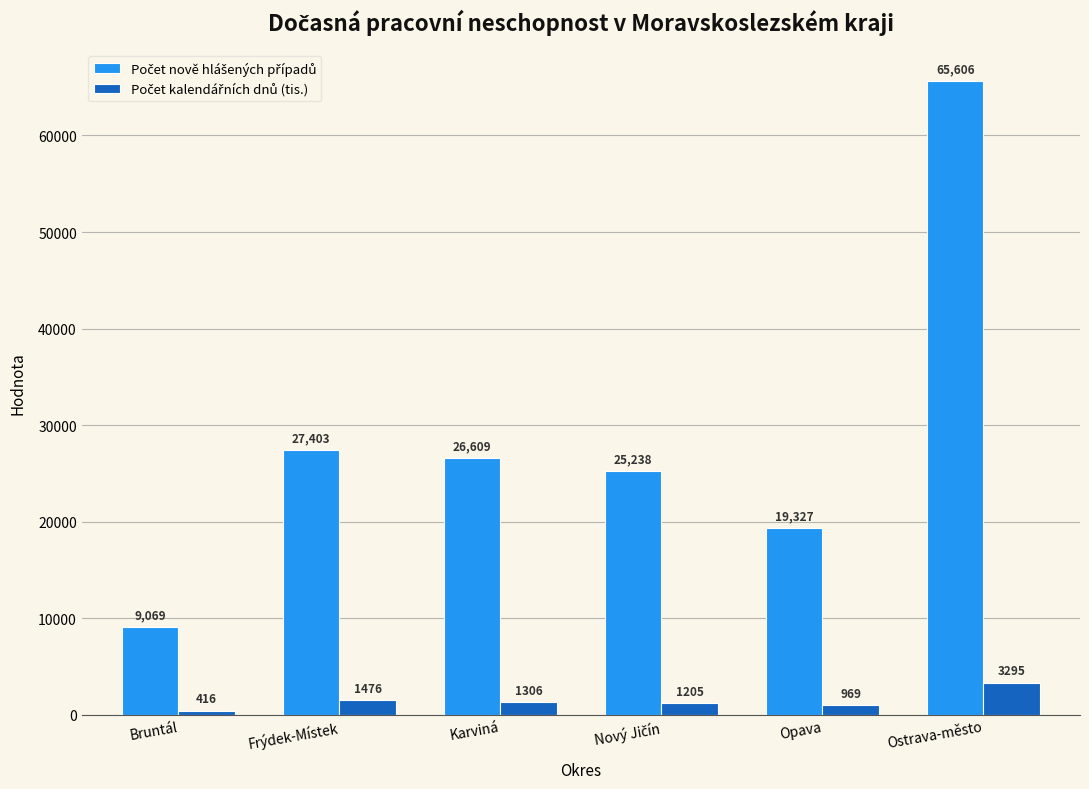

Which label corresponds to the smallest value in the chart?

Bruntál